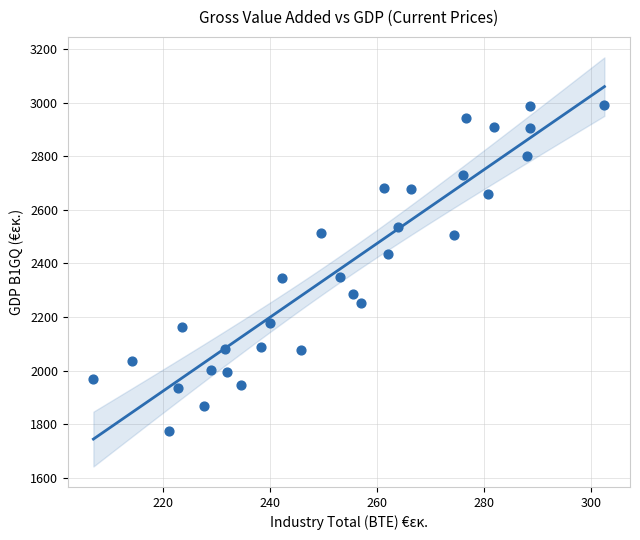

What is the range of Y values (max minus min)?

1219.5